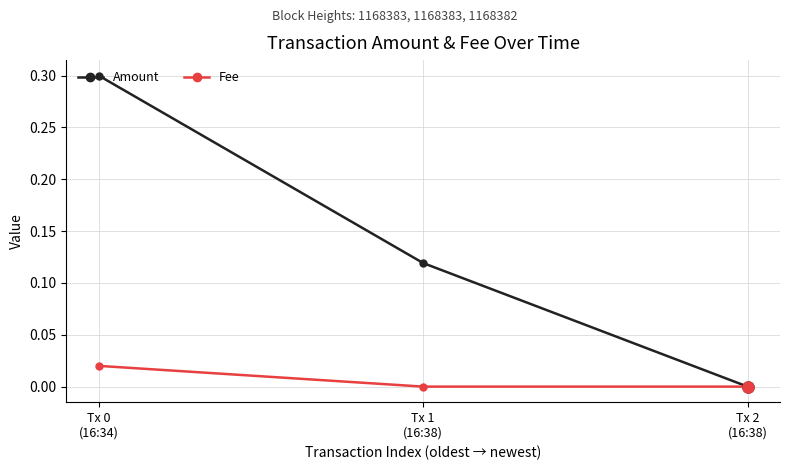

Which series has the largest total across all categories?

Amount